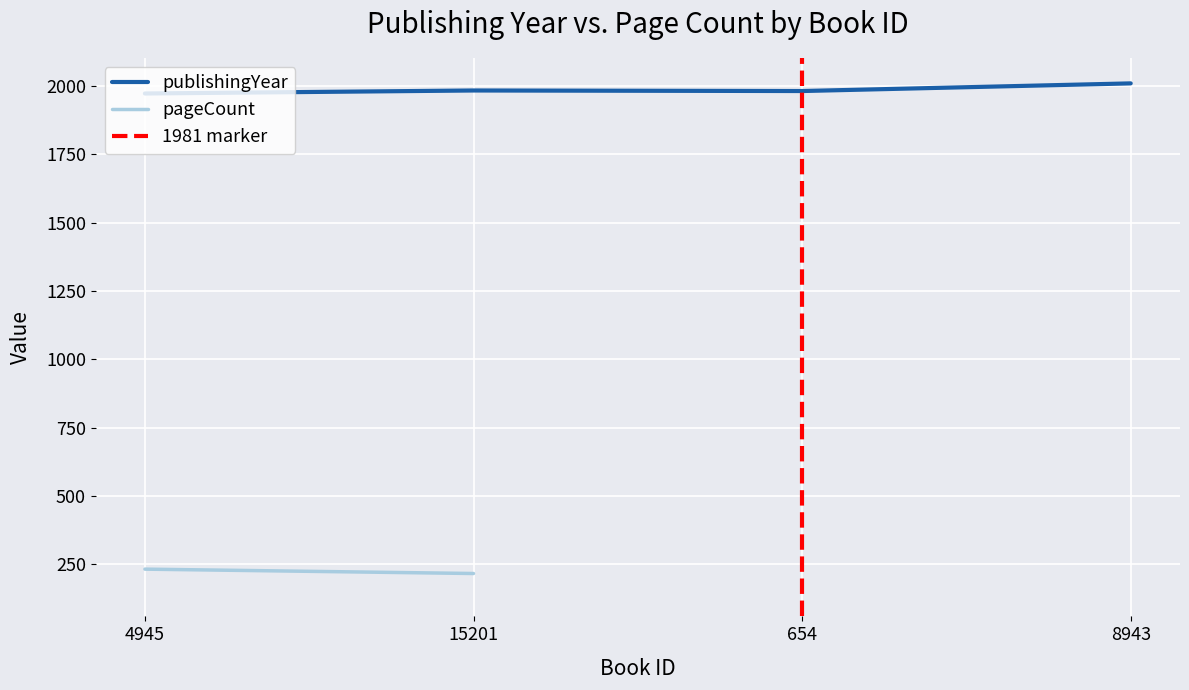

Is this an area chart (filled region under the line)?

No